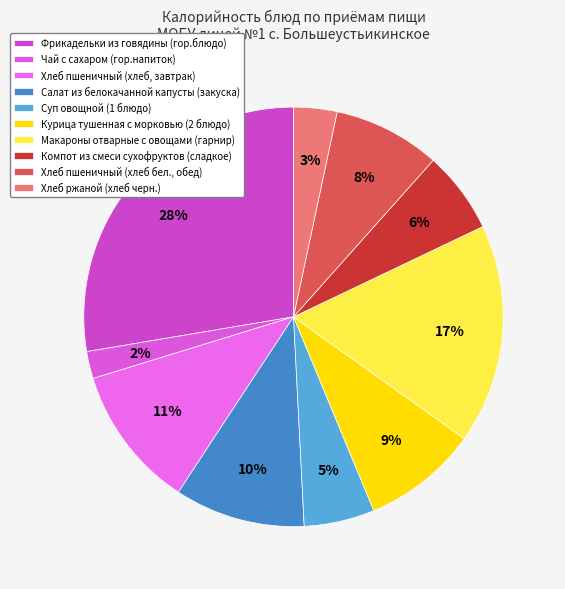

Does any single category account for the majority?

No